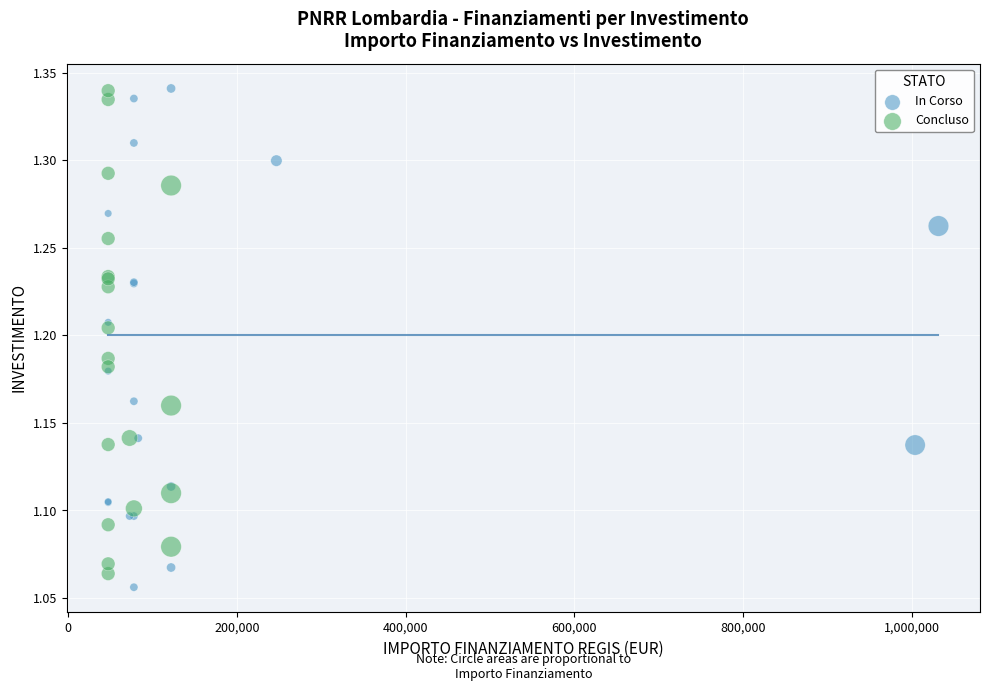

Which series reaches the minimum Y coordinate?

In Corso